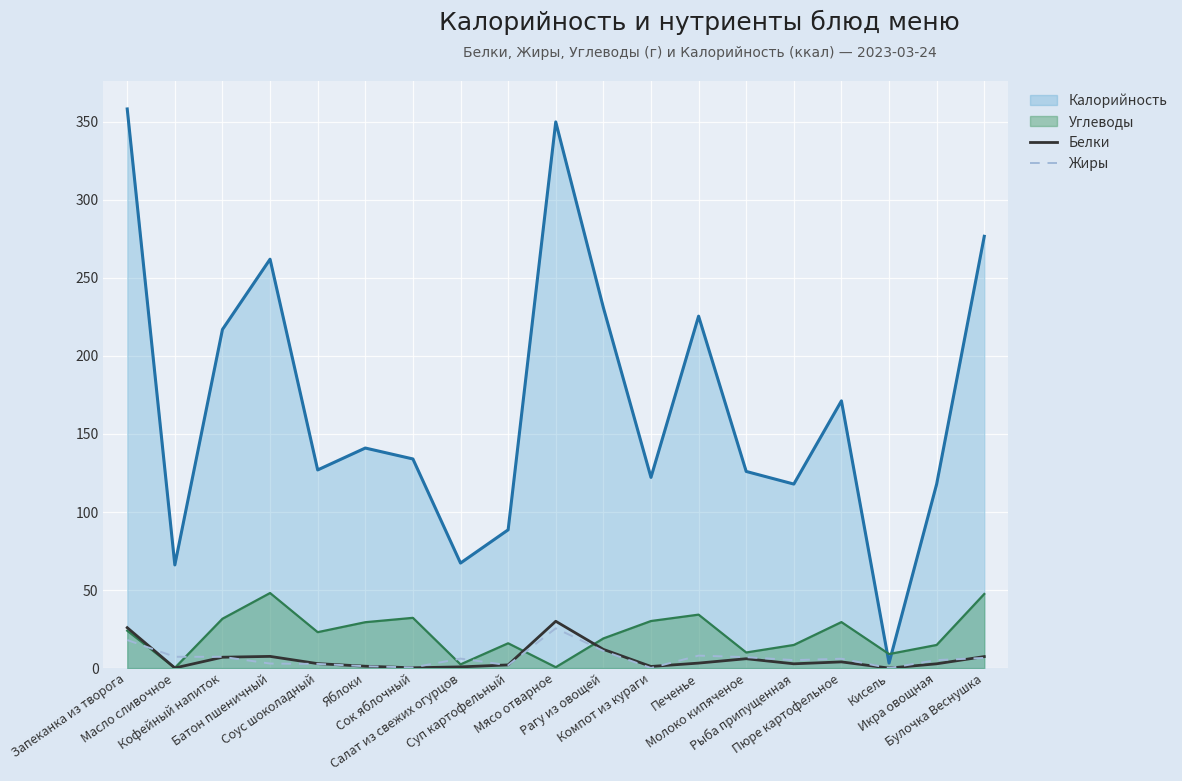

What is the greatest value displayed?

358.3